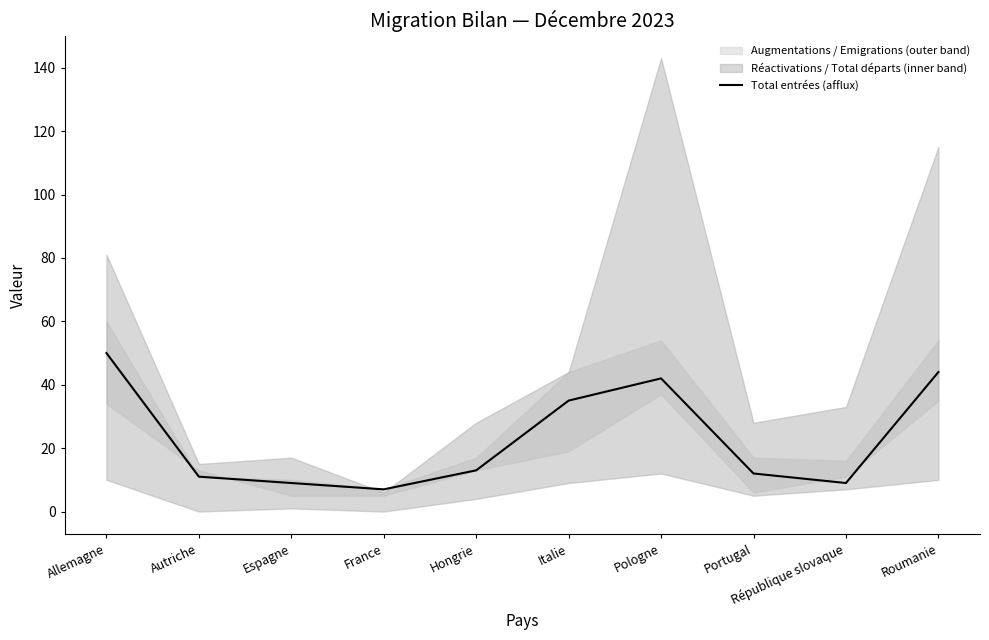

Reading right to left, transcribe all the data shown in this chart.

Roumanie=44	République slovaque=9	Portugal=12	Pologne=42	Italie=35	Hongrie=13	France=7	Espagne=9	Autriche=11	Allemagne=50